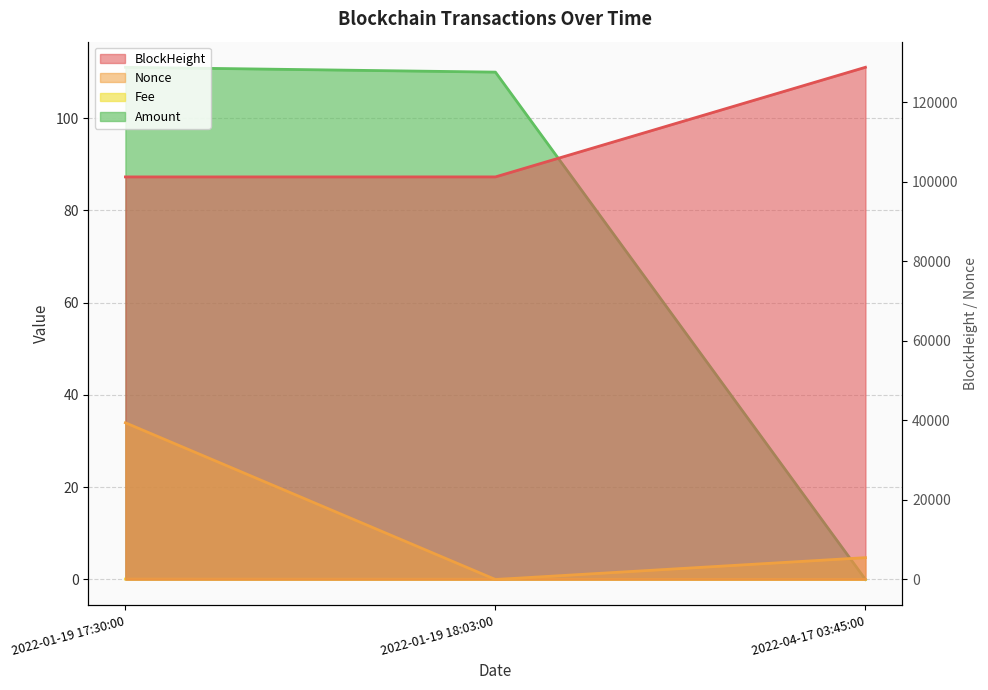

What position from the right is 2022-01-19 18:03:00?

2